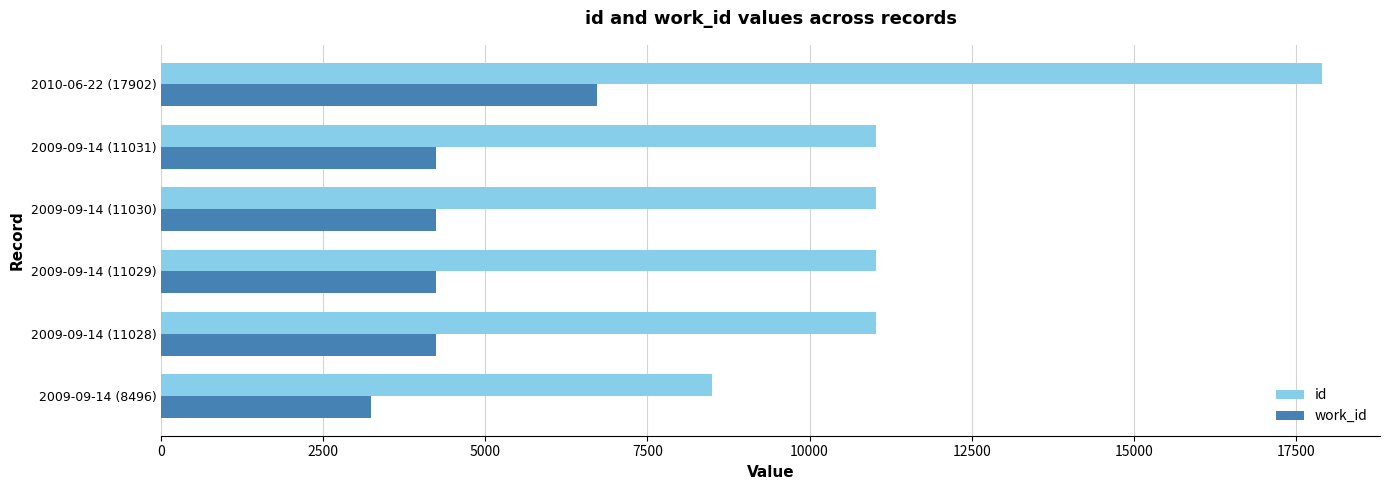

Rank the series by their maximum value, from lowest to highest.

work_id, id